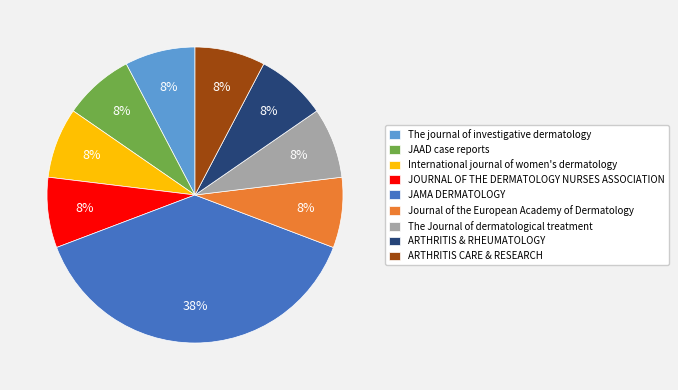

Which slice is the largest?

JAMA DERMATOLOGY